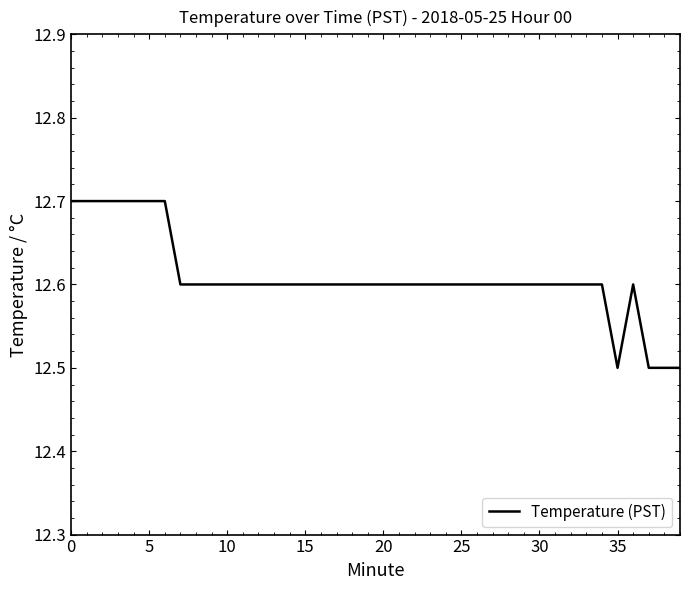

What is the minimum value shown in the chart?

12.5